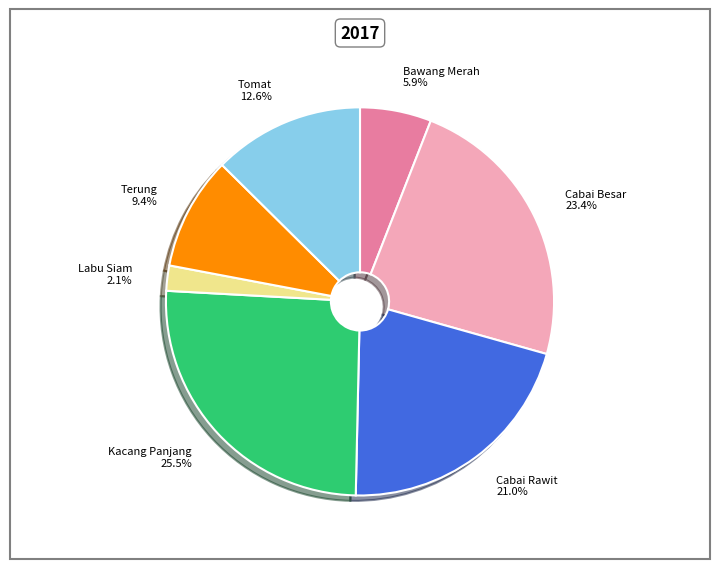

What is the total percentage of Labu Siam and Bawang Merah?

8.0%